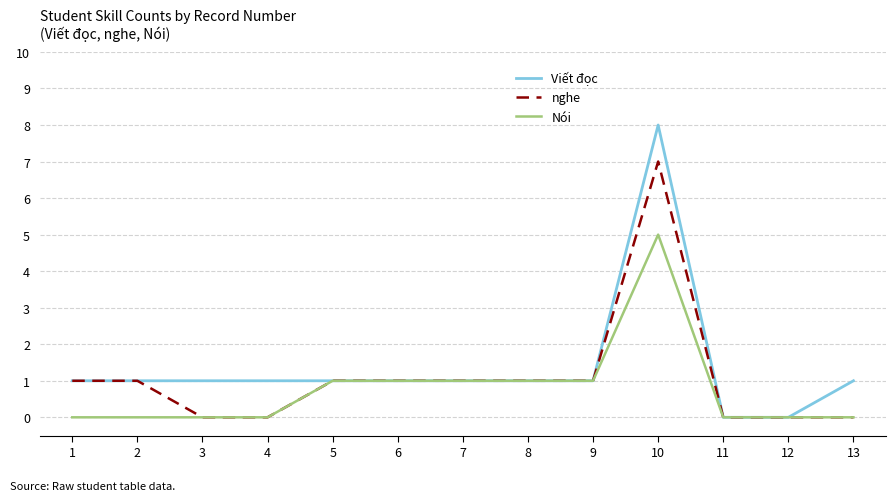

Is this an area chart (filled region under the line)?

No